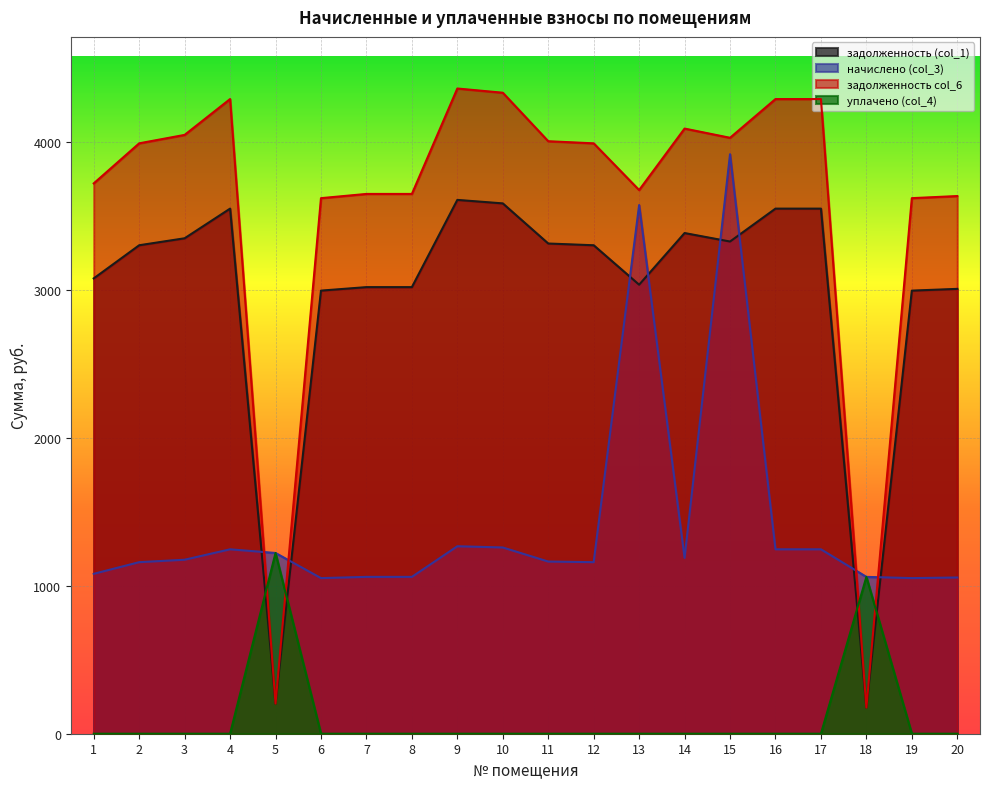

How many lines are shown in the chart?

4